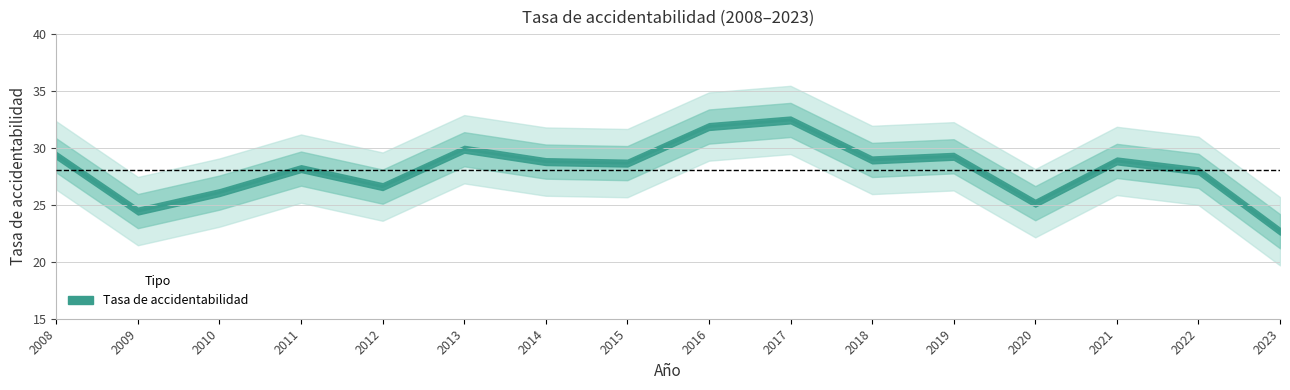

Where is the data nearest to the value 27?

2012